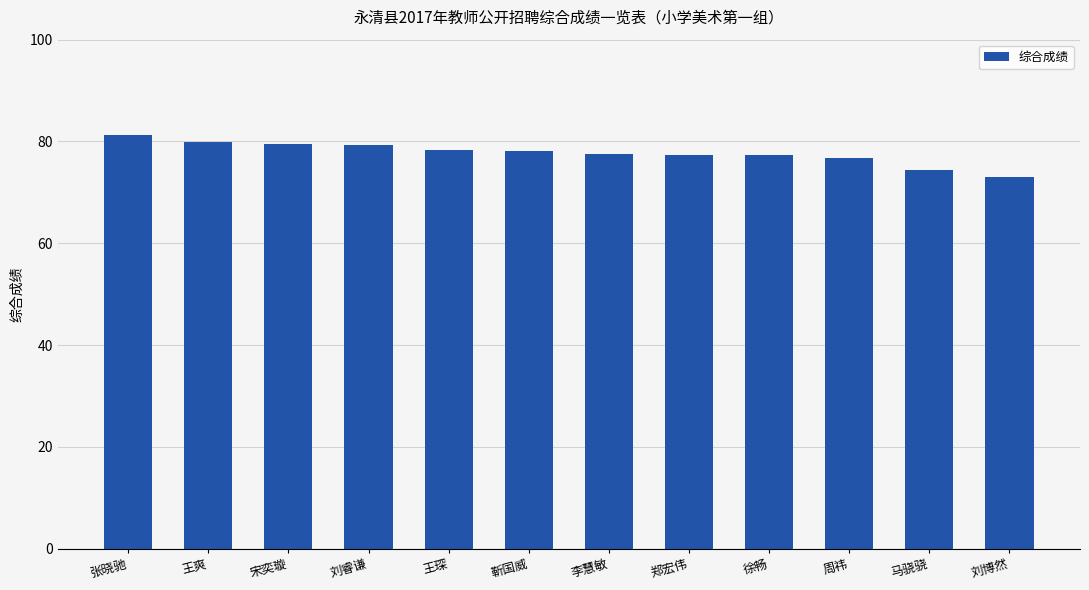

The value at 靳国威 is 52.7. True or false?

False